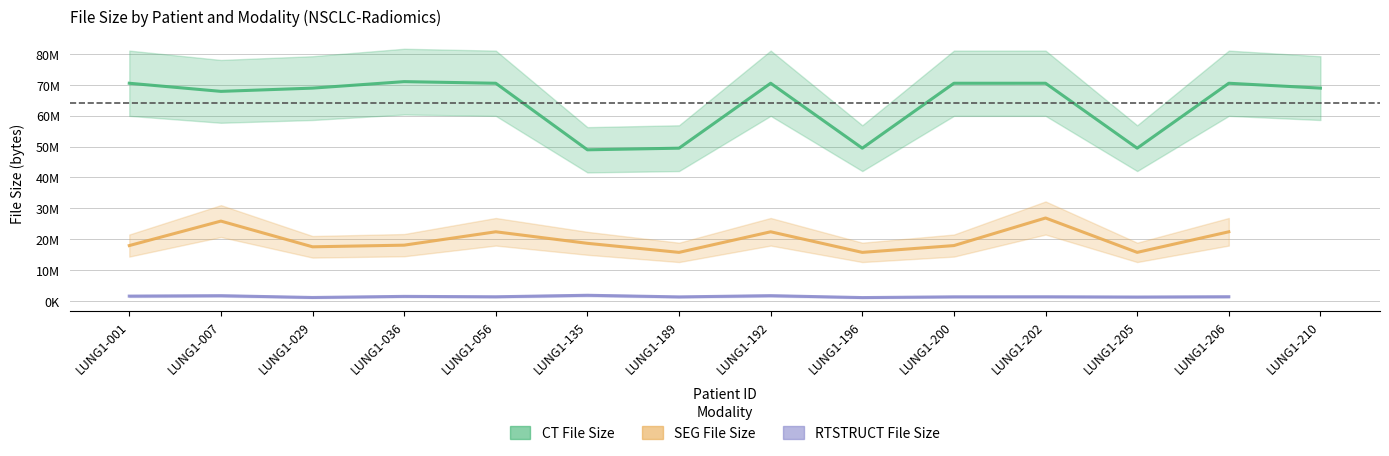

Where does the RTSTRUCT File Size series first go above 1293730?

LUNG1-001